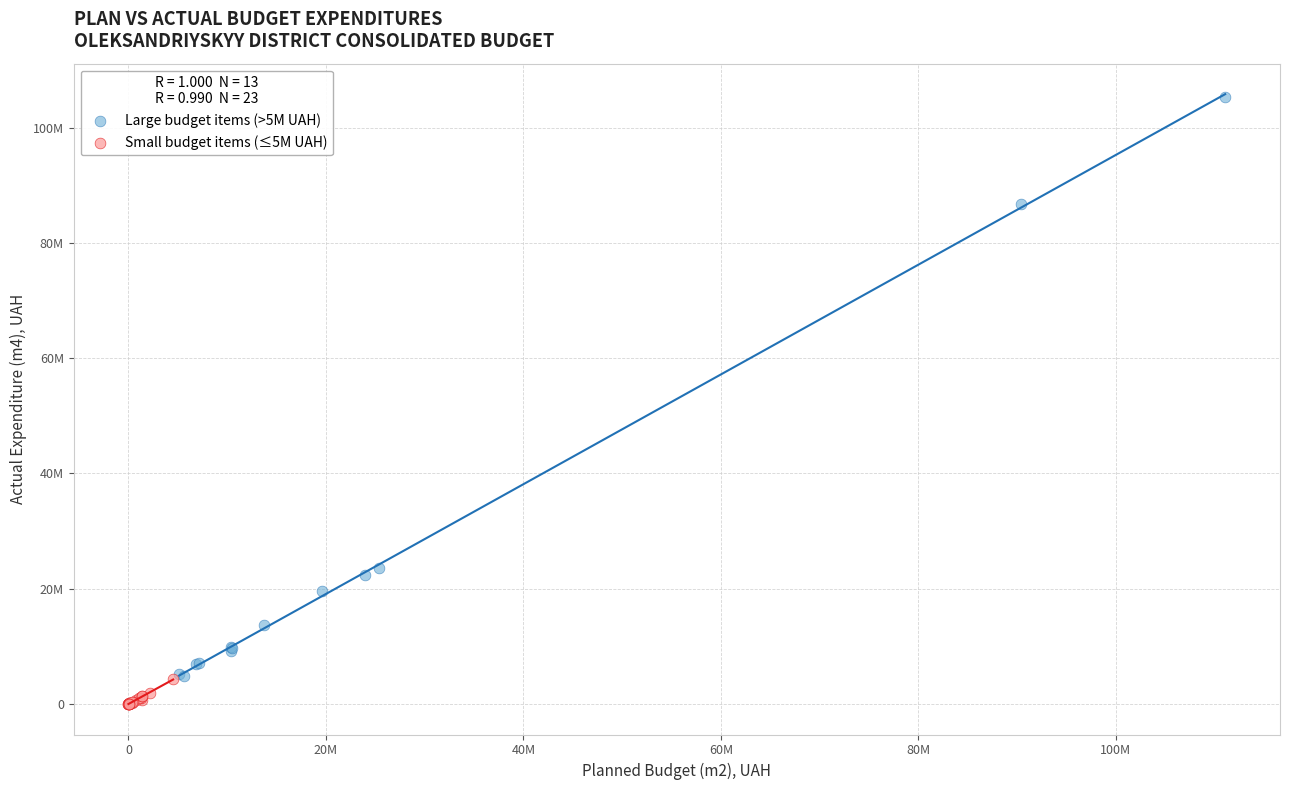

Which series reaches the minimum Y coordinate?

Small budget items (≤5M UAH)